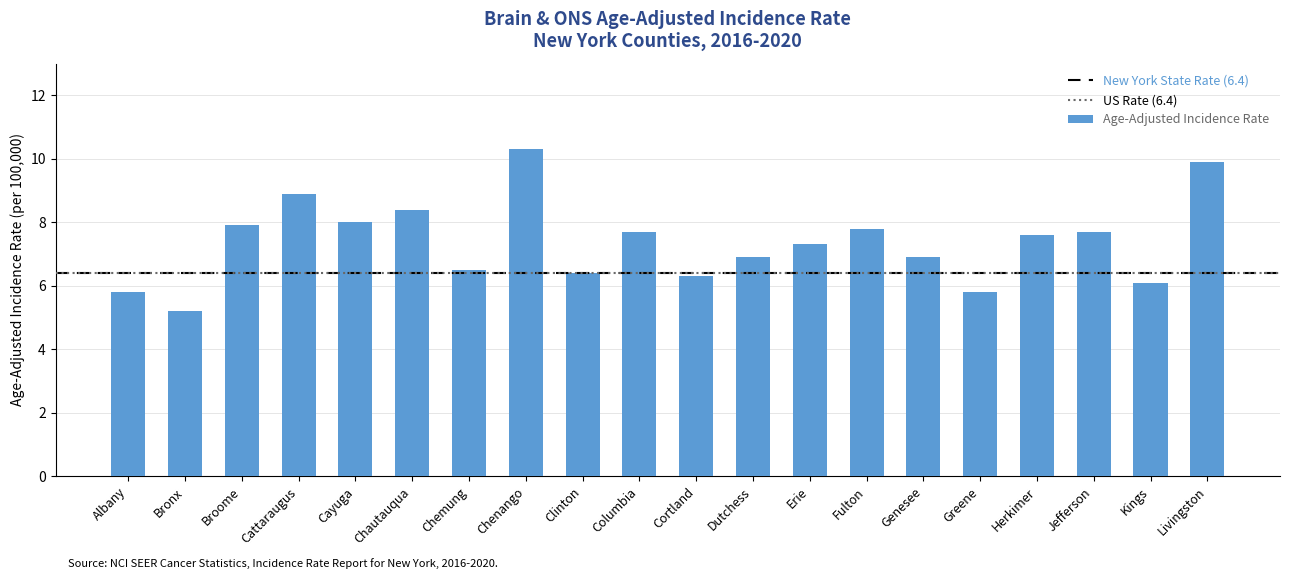

What position from the right is Chautauqua?

15